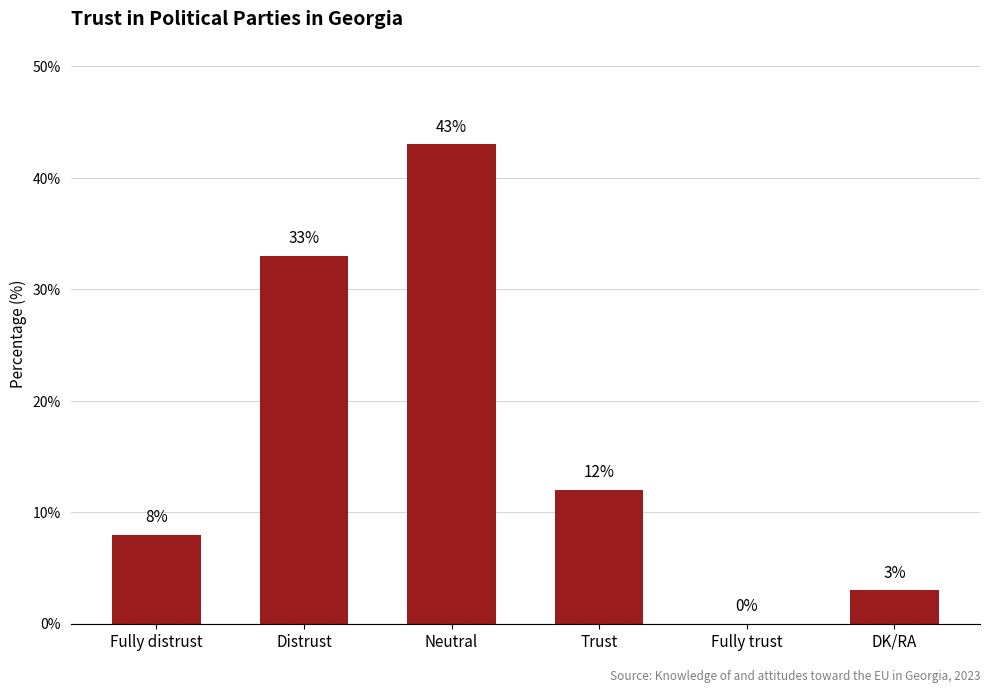

How many positive values are there?

5